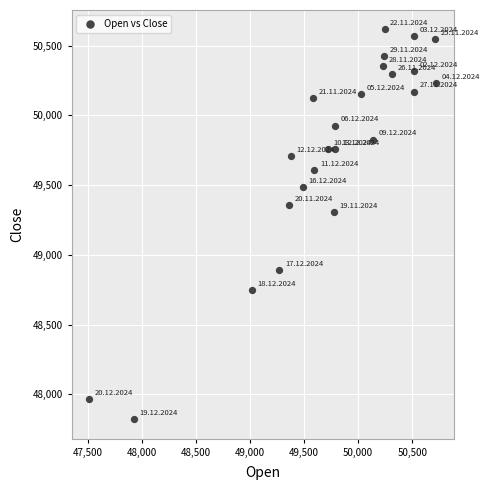

What Y value in the scatter plot is closest to 49219?

49307